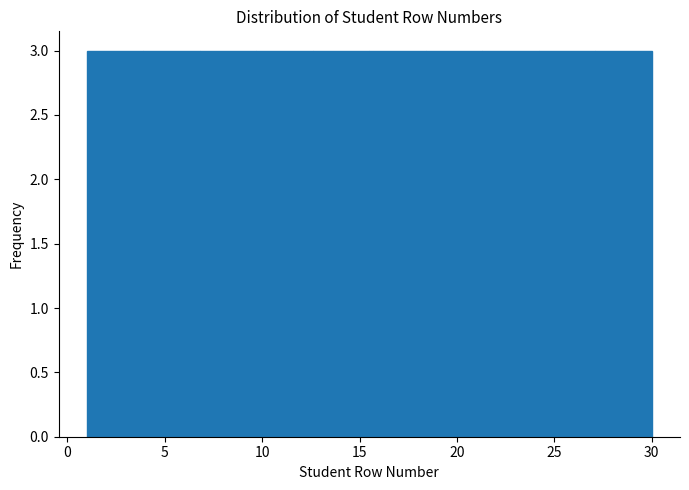

How tall is the bar that spans 18.4 to 21.3 on the x-axis? Neither the bar edges nor the heights are printed on the chart, so give them approximately, as read against the axes.

3